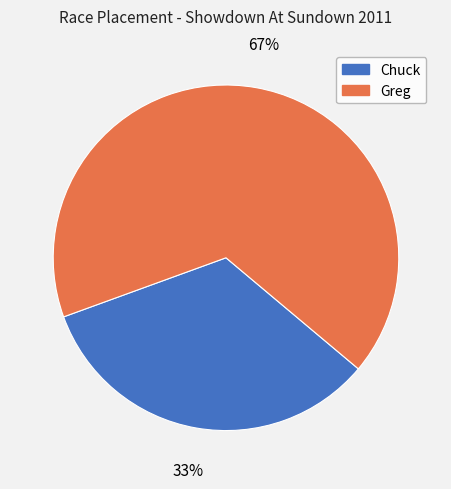

How many segments does this pie chart have?

2